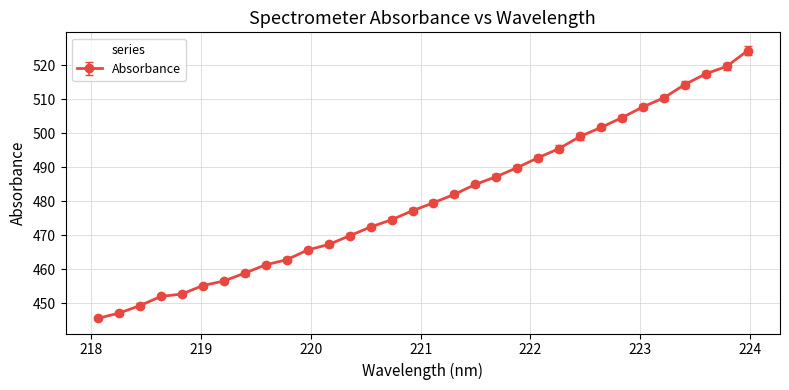

What is the value of the 11th point from the left?

465.7